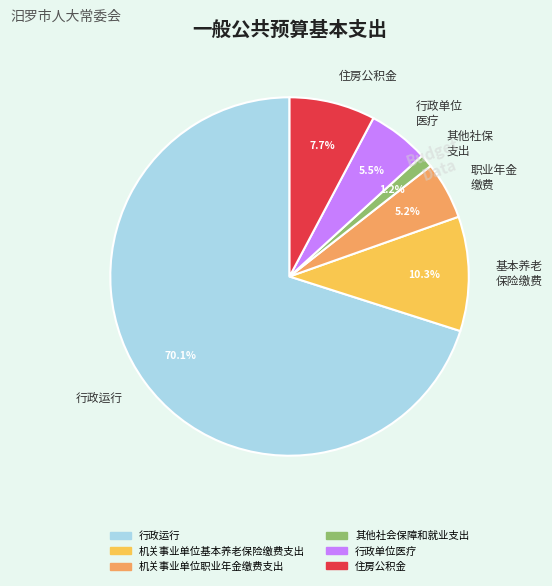

How much of the chart is everything except 行政运行?

29.9%